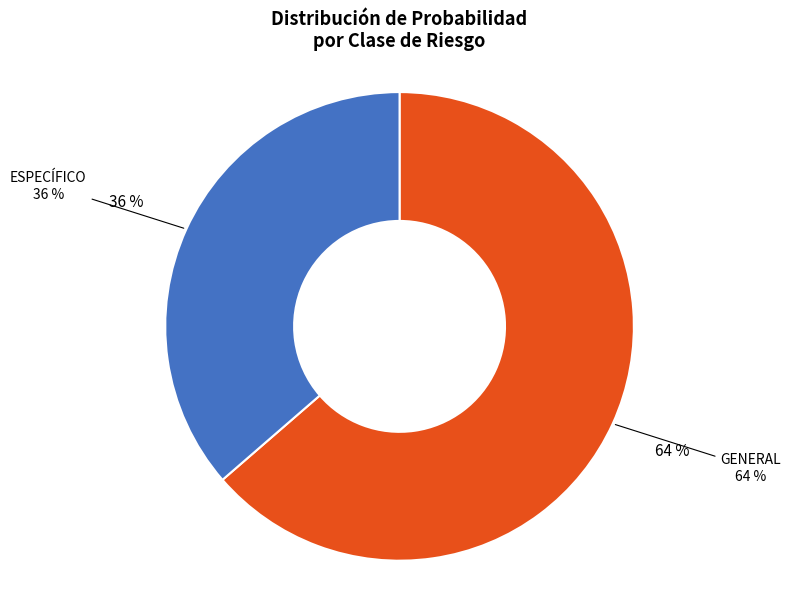

Is GENERAL the majority of the pie?

Yes